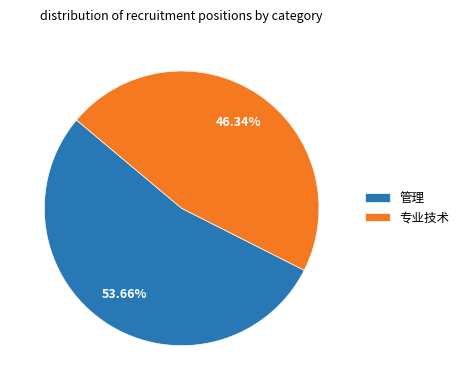

True or false: 专业技术 accounts for 53% of the total.

False